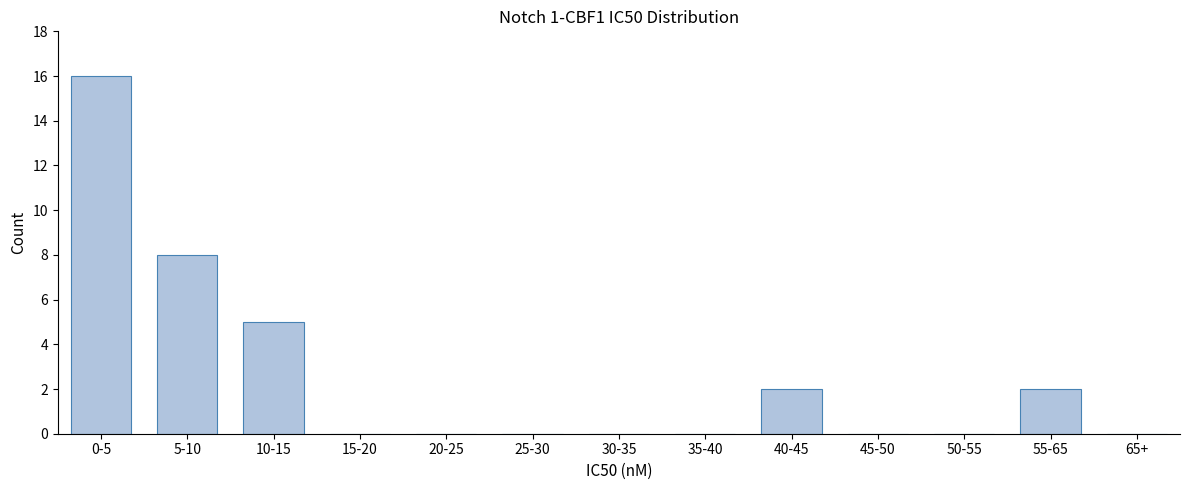

Reading left to right, what are all the values shown in this chart?

0-5=16	5-10=8	10-15=5	15-20=0	20-25=0	25-30=0	30-35=0	35-40=0	40-45=2	45-50=0	50-55=0	55-65=2	65+=0